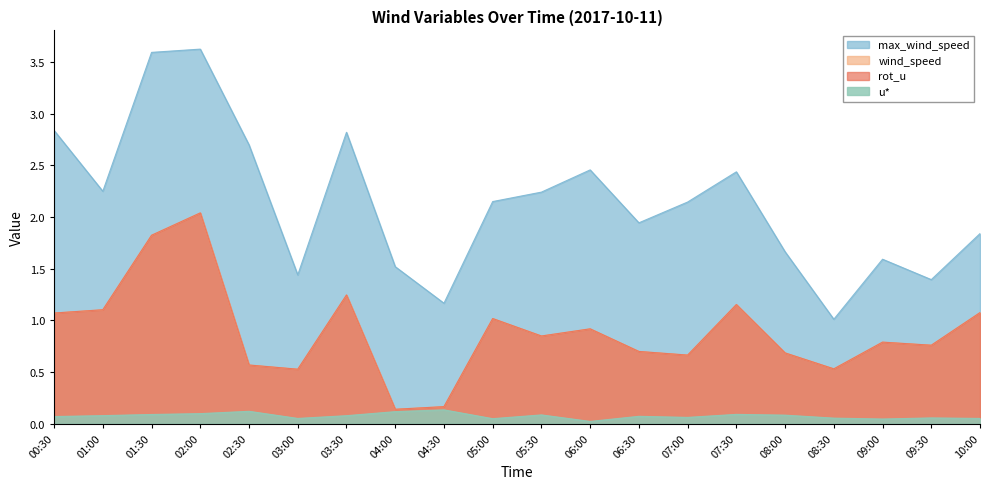

Rank the series at 03:00 from lowest to highest value.

u*, rot_u, wind_speed, max_wind_speed